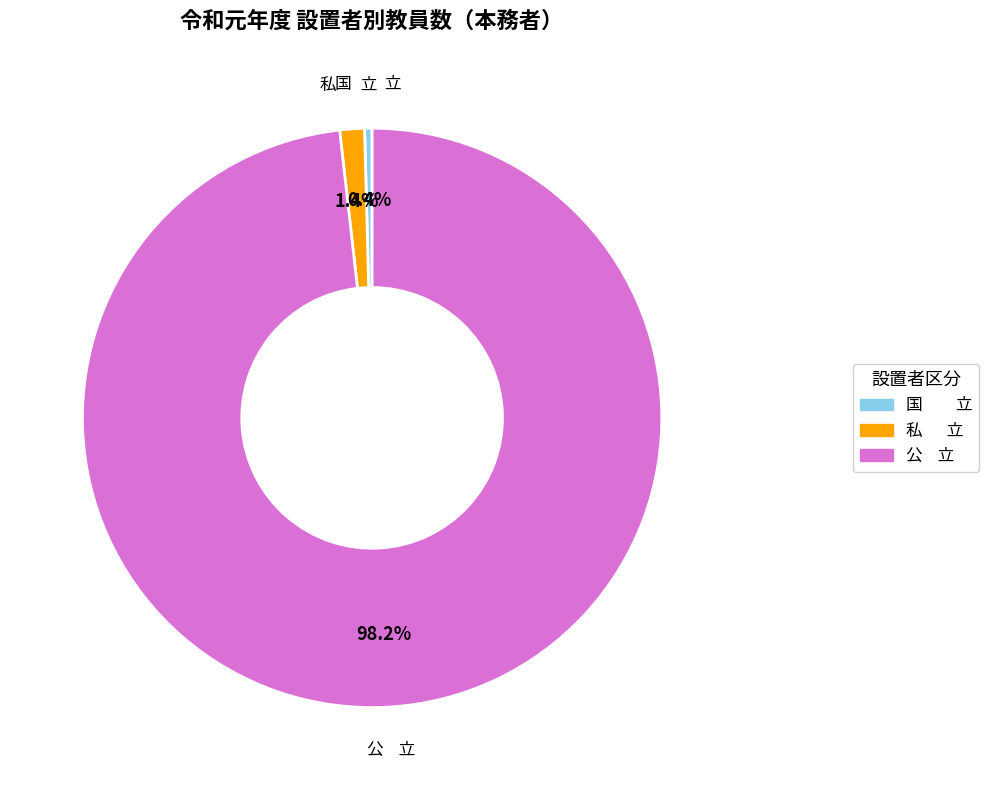

Which slice is the smallest?

国 立